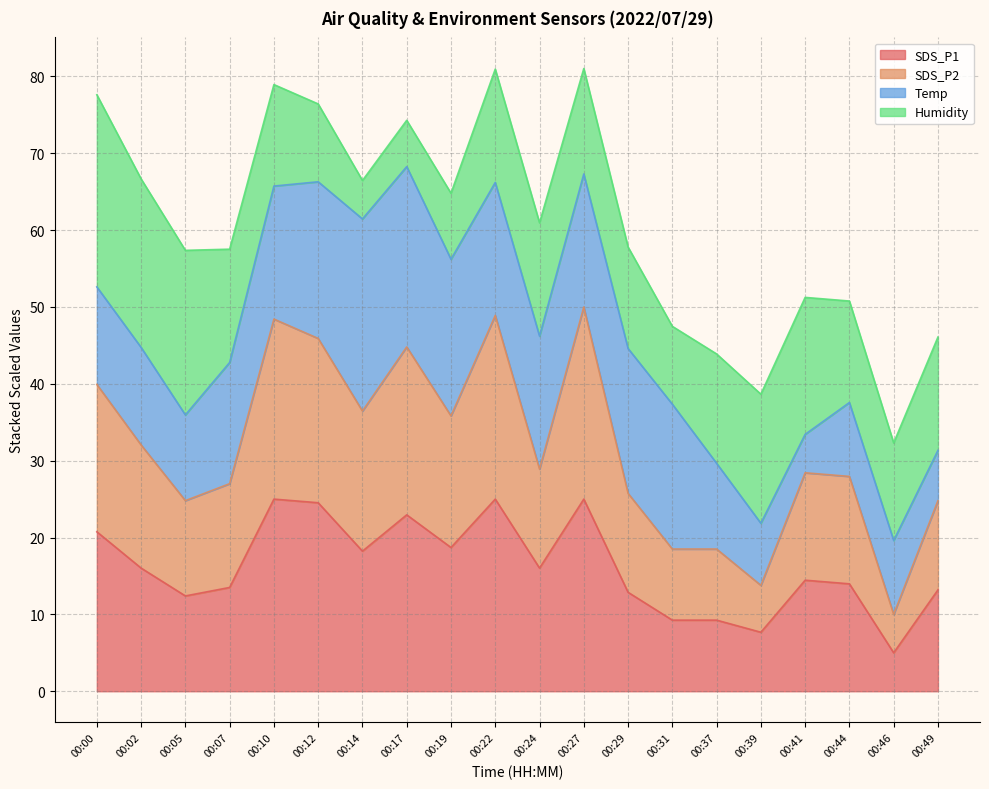

What is the total value across all series at 00:31?

47.5